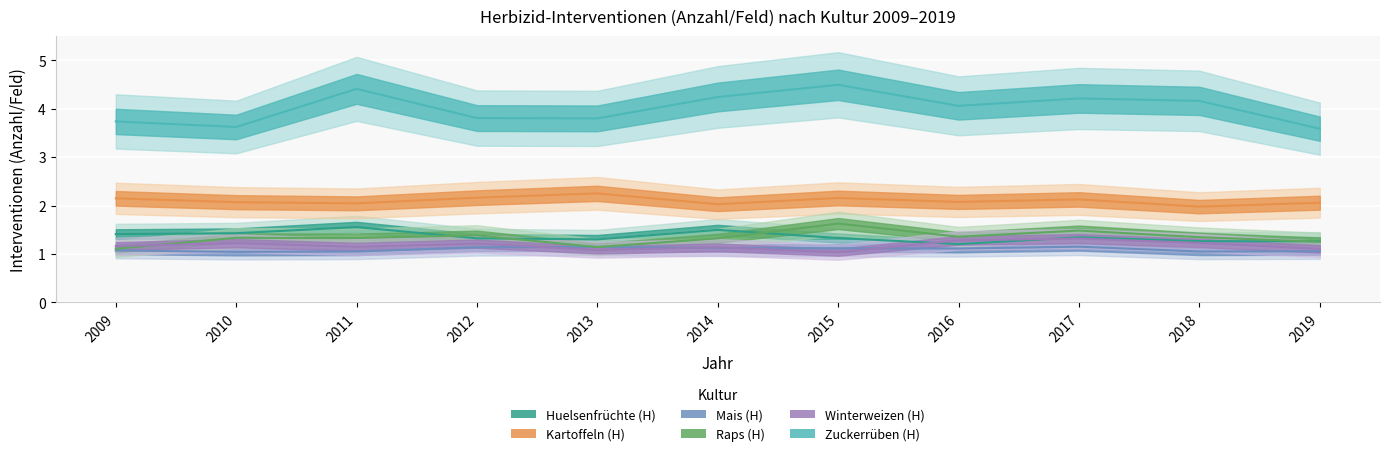

What is the difference between the maximum and minimum values in the Kartoffeln (H) series?

0.3